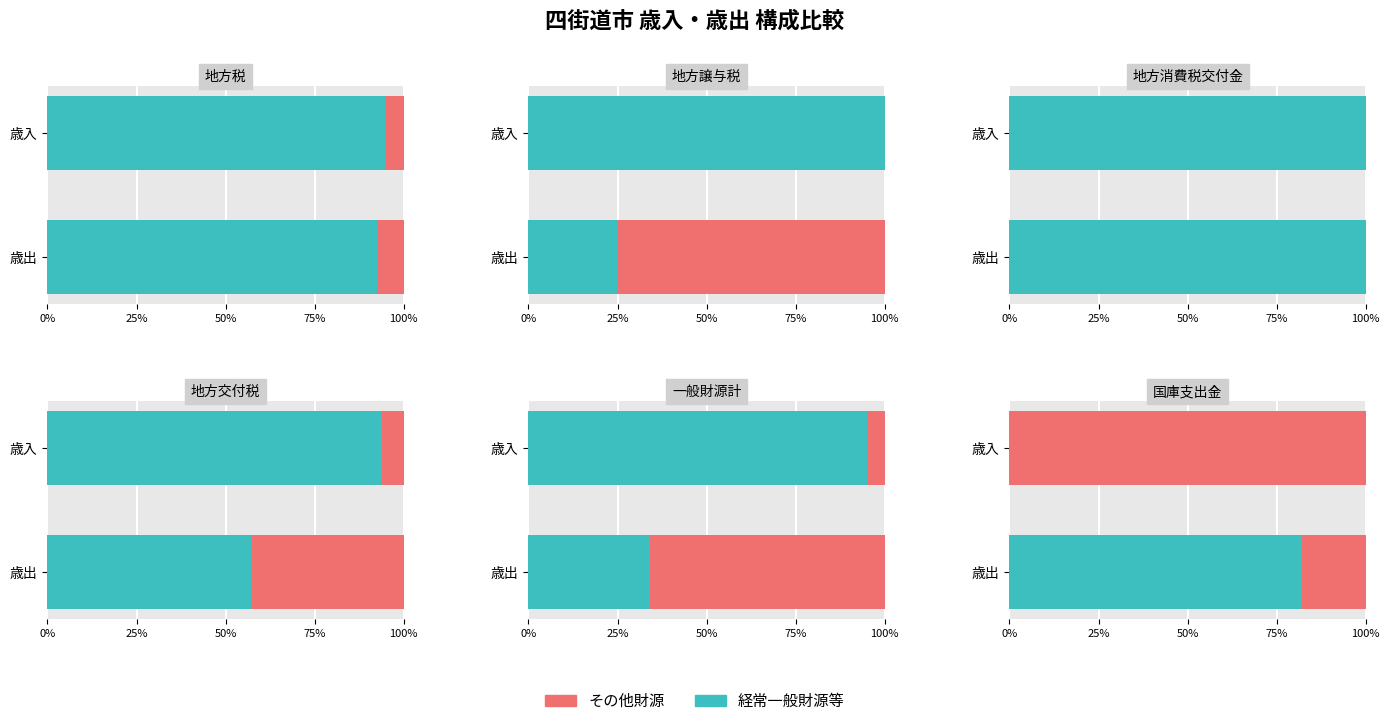

What are all the series names shown in the legend?

経常一般財源等, その他財源